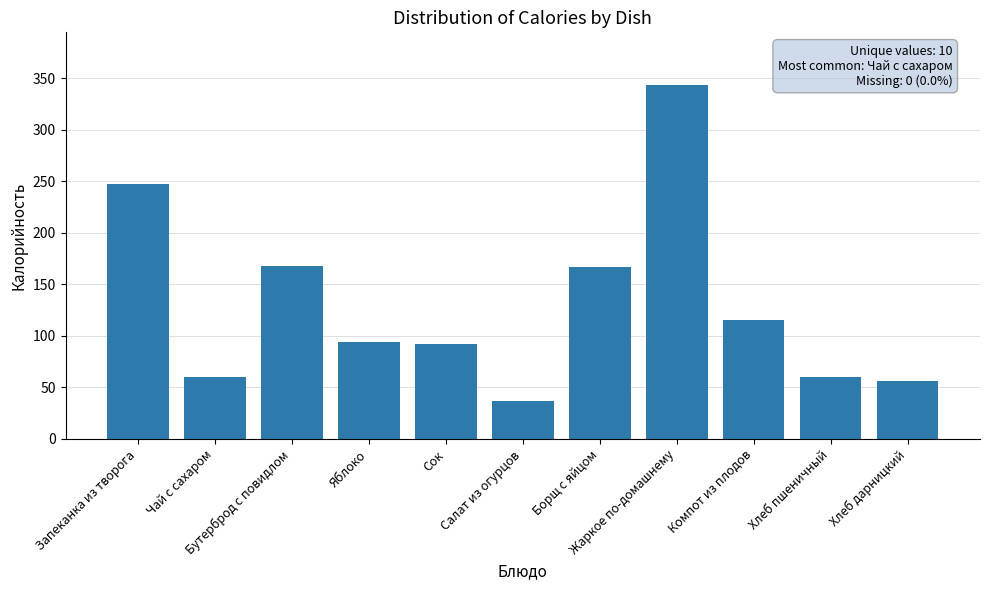

What is the difference between the maximum and minimum values?

306